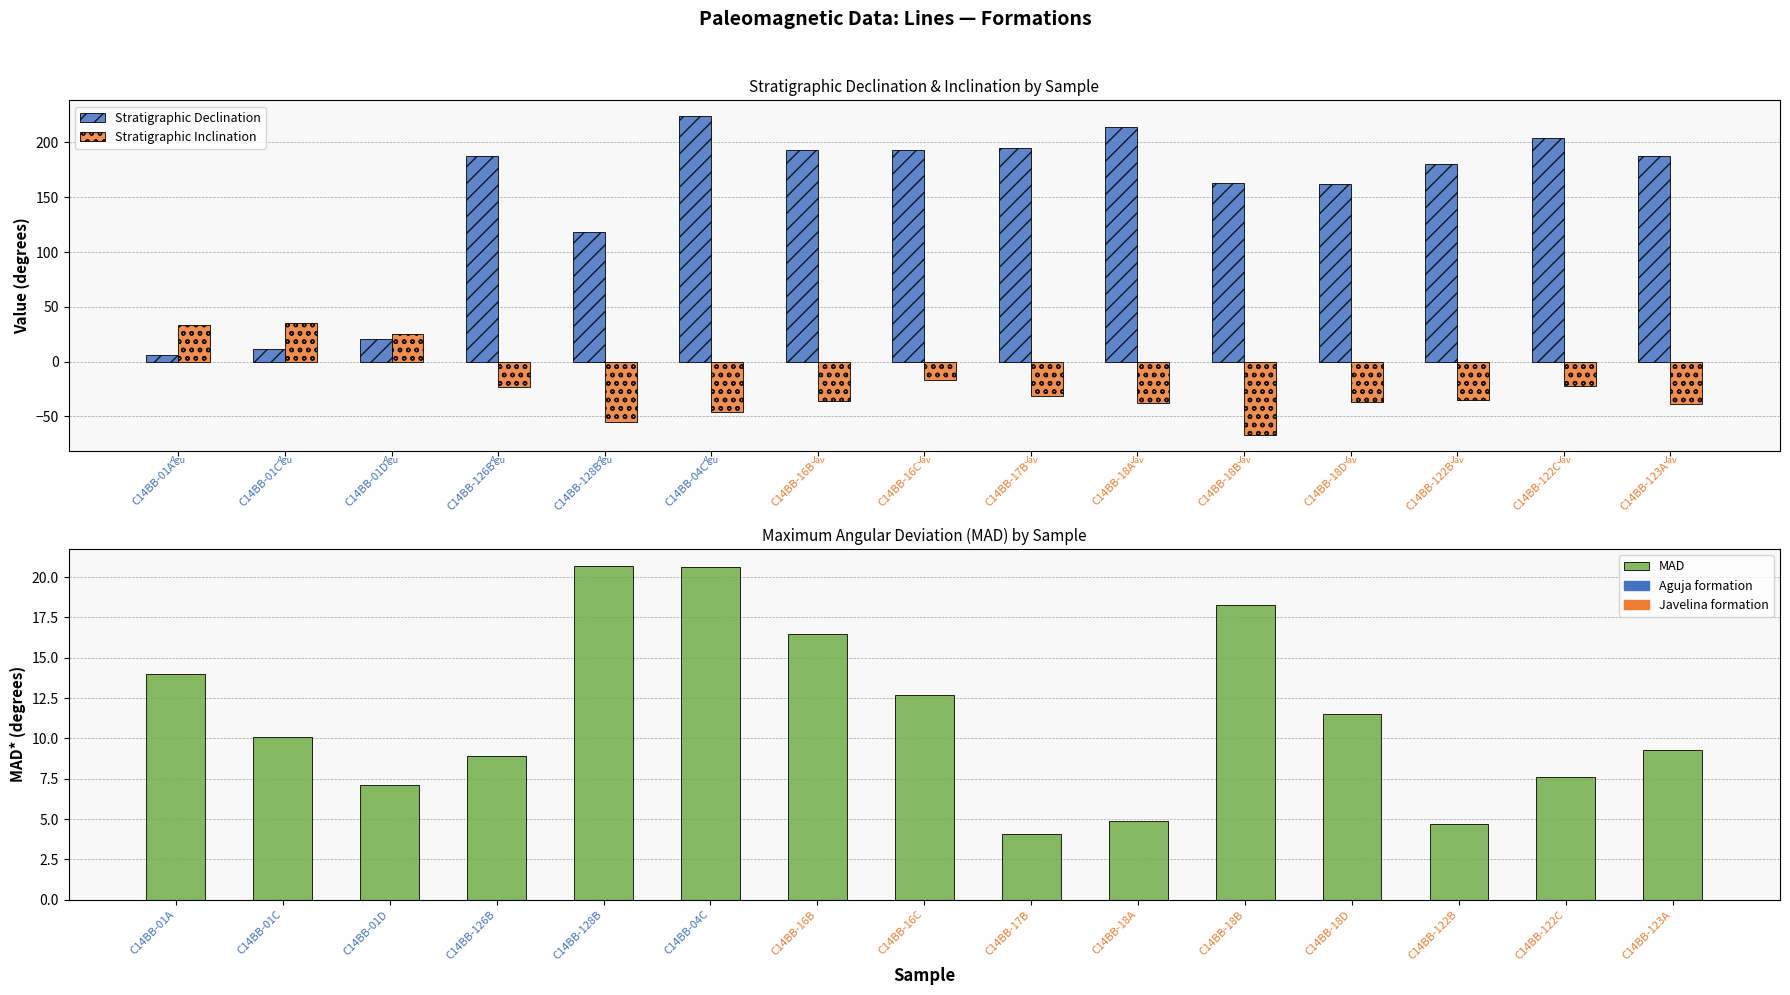

List the series in order of their overall mean, highest first.

Stratigraphic Declination, MAD, Stratigraphic Inclination